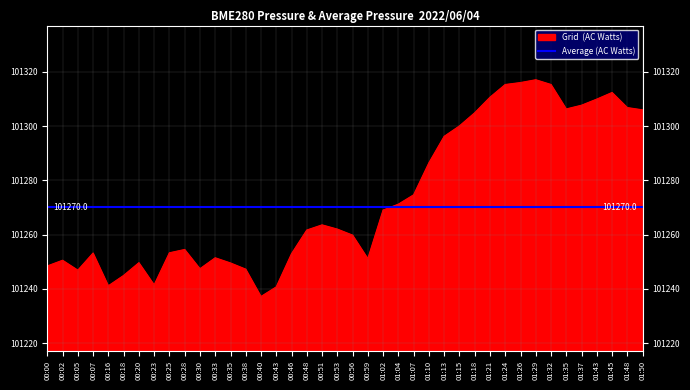

True or false: the data shows 57897.3 at 00:20.

False